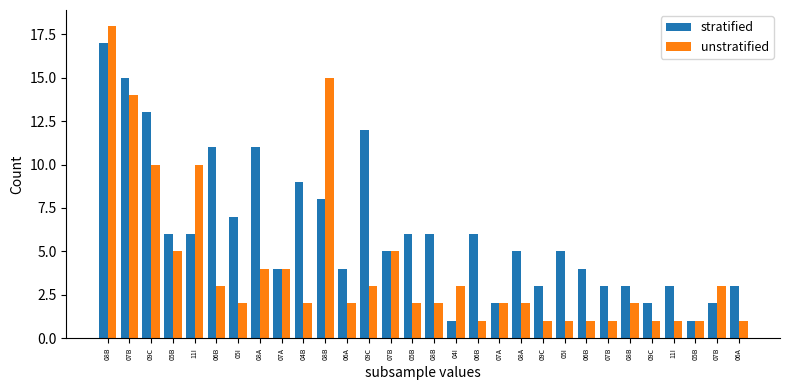

How many series are shown in this chart?

2